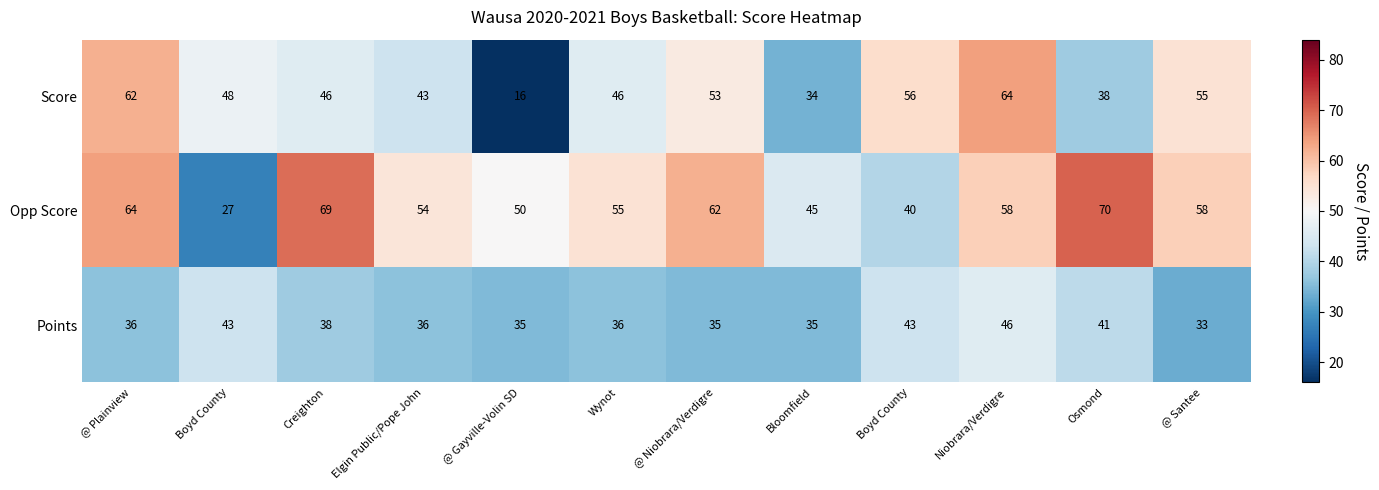

What is the greatest value displayed?

70